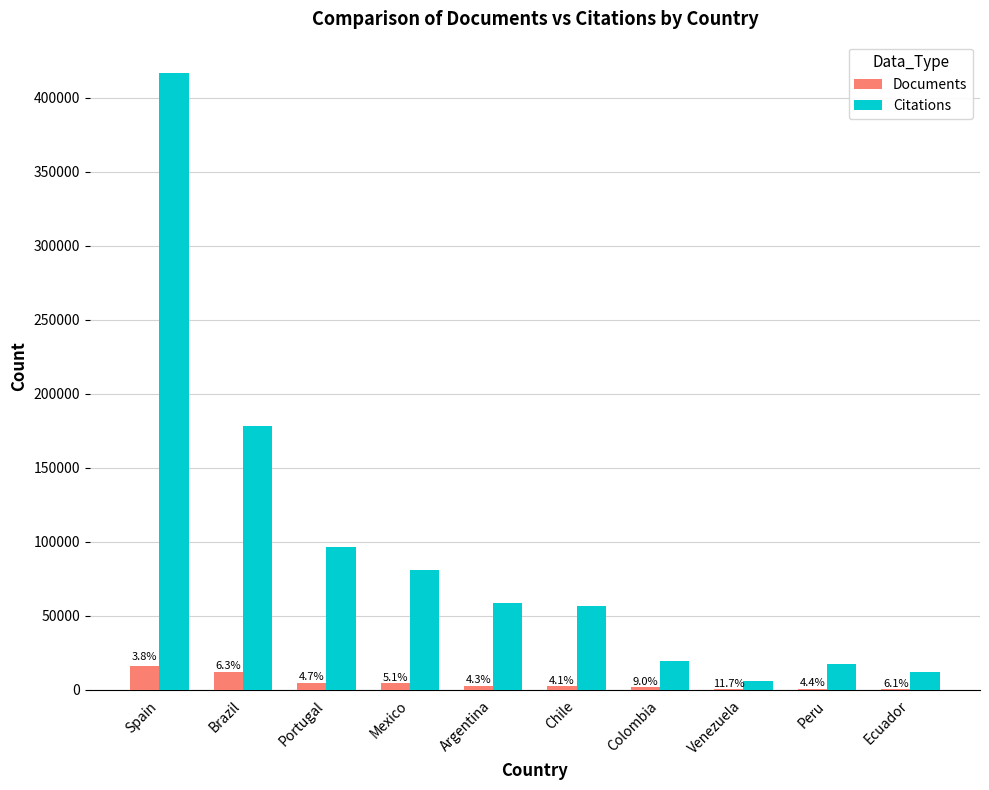

Which series changed the most between Brazil and Ecuador?

Citations